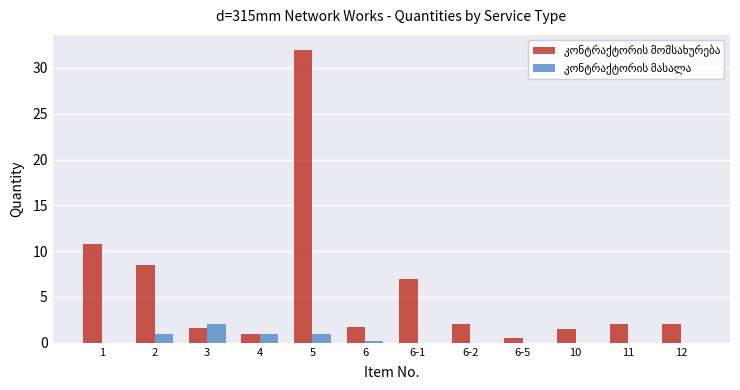

At which category is the sum across all series the highest?

5